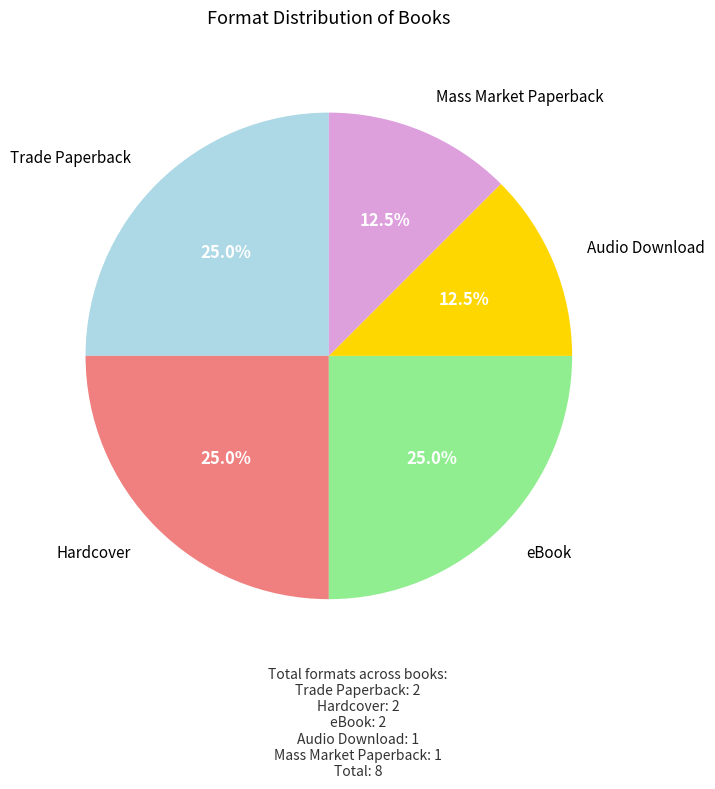

Is there a majority slice in this chart?

No